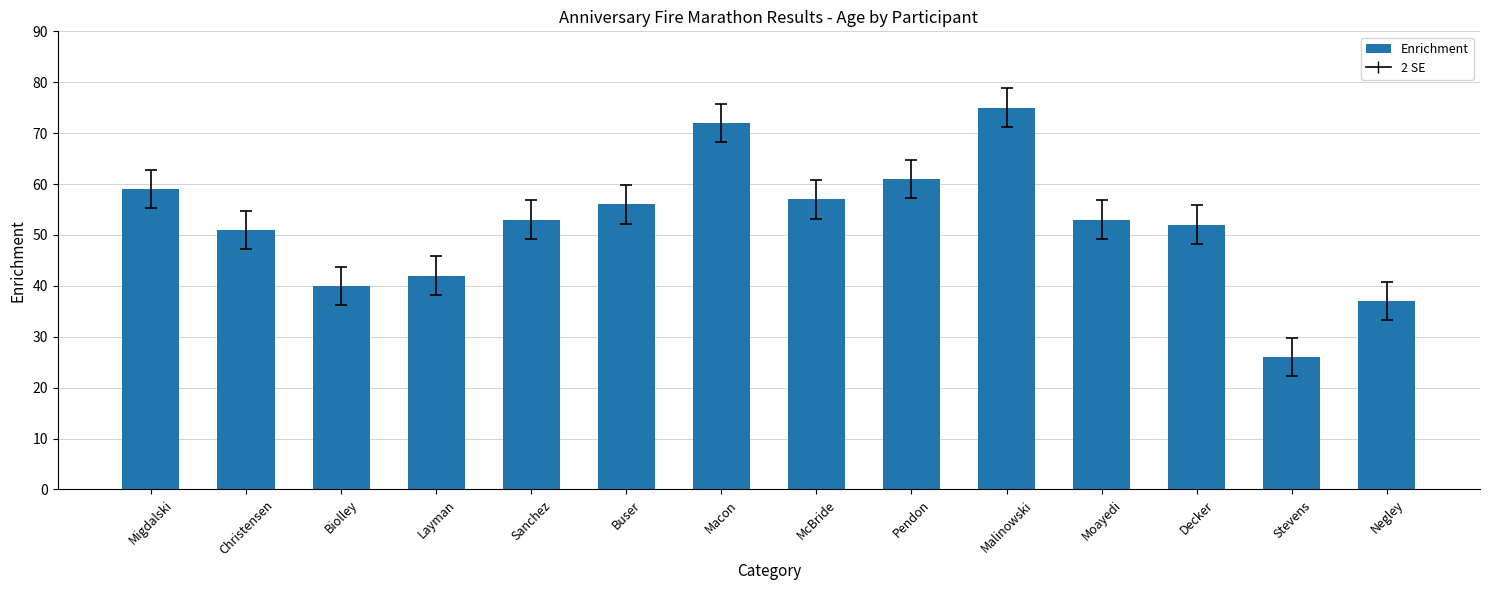

At which category does the chart reach its minimum across all series?

Stevens